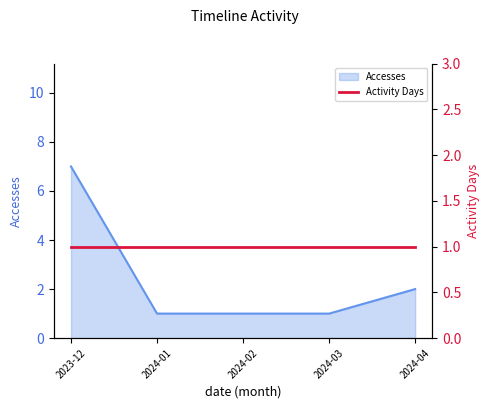

What is the maximum value shown in the chart?

7